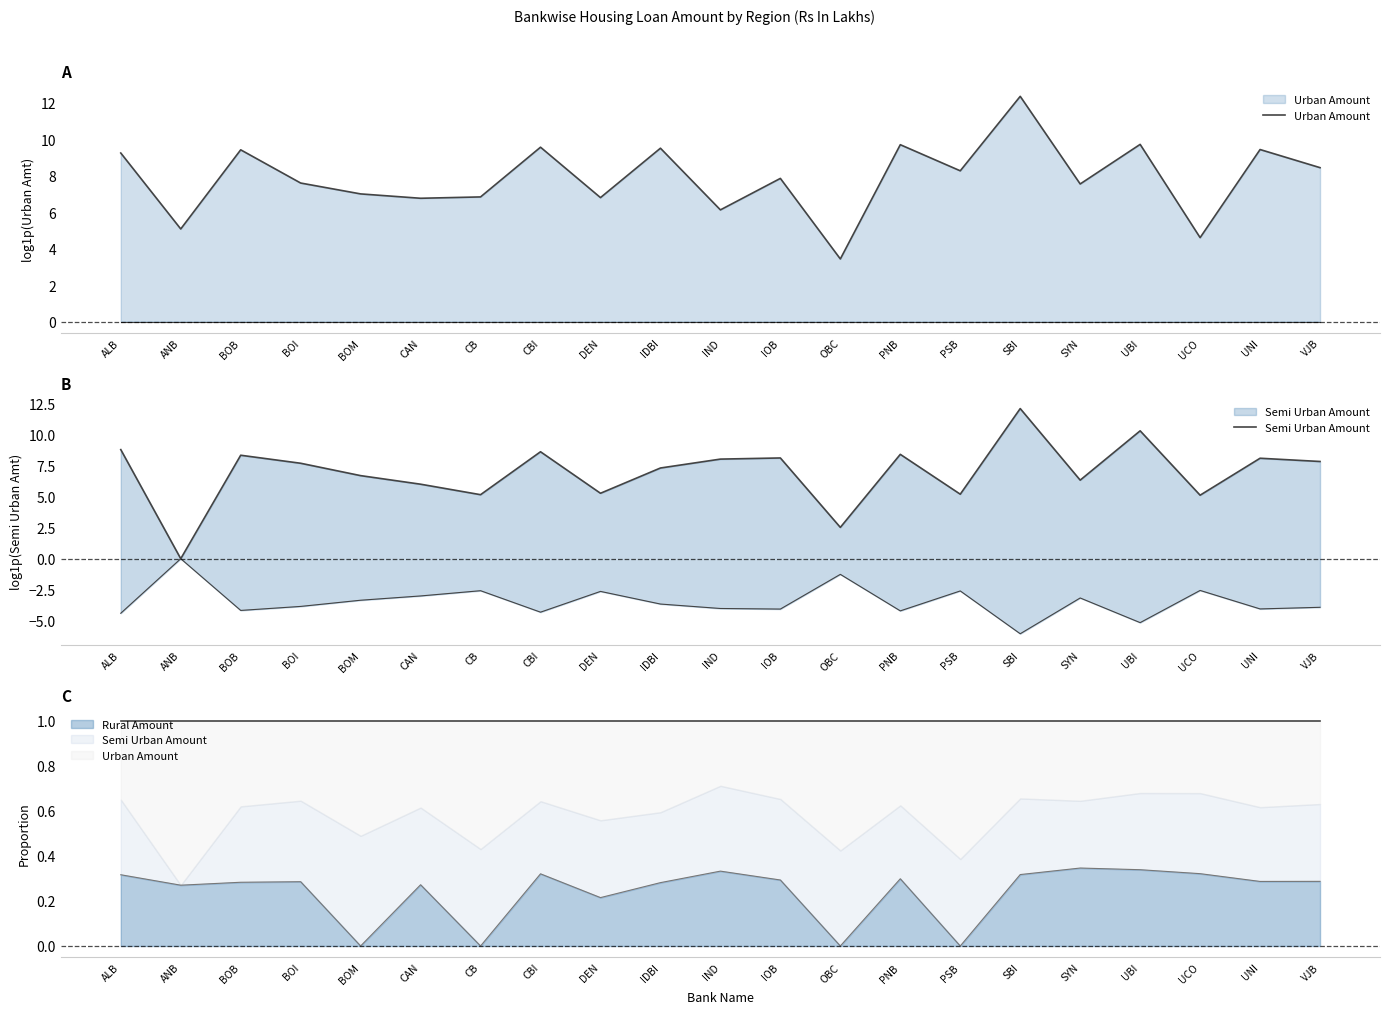

What is the label of the 17th point from the left?

SYN